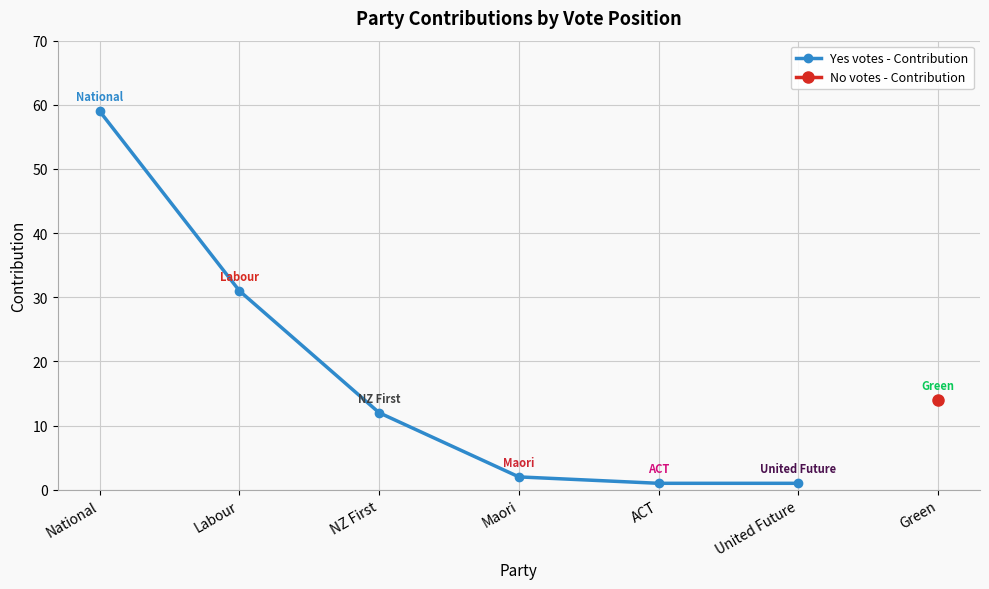

What position from the left is National?

1